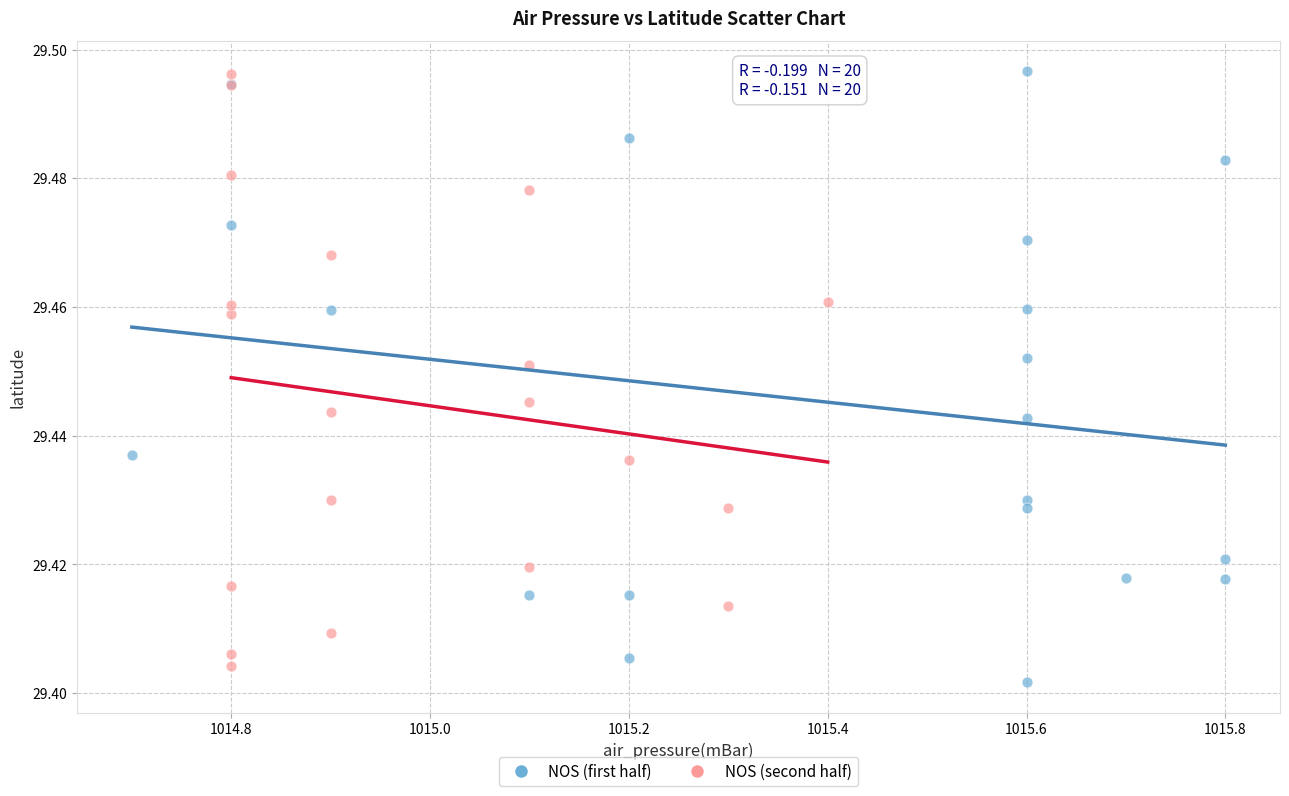

What are all the series names shown in the legend?

NOS (first half), NOS (second half)